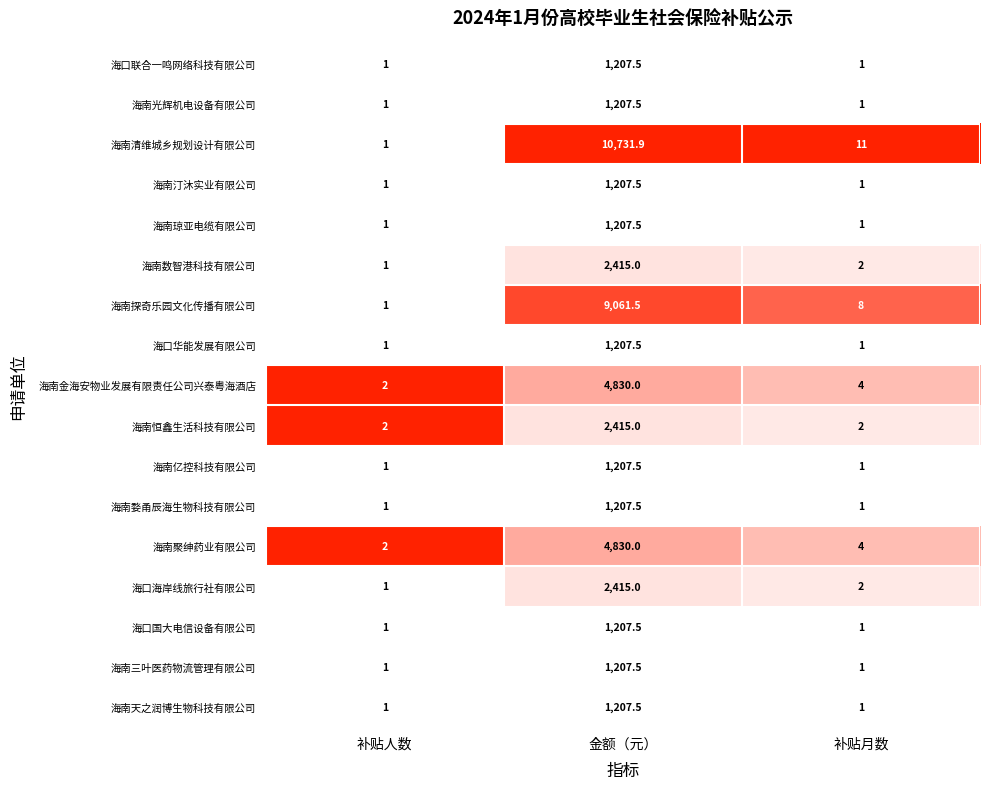

Read the 海南婺甬辰海生物科技有限公司 value at 补贴人数.

1.0